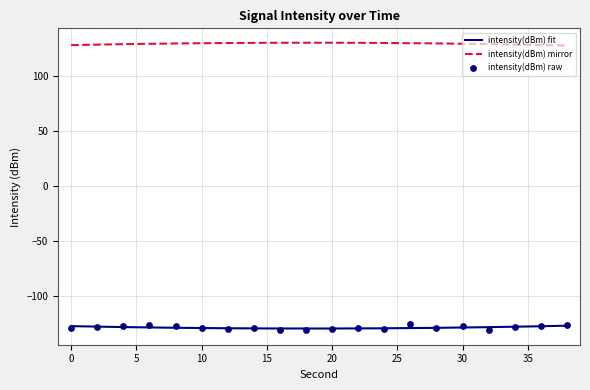

What is the change in value from 4 to 38?

+1.2